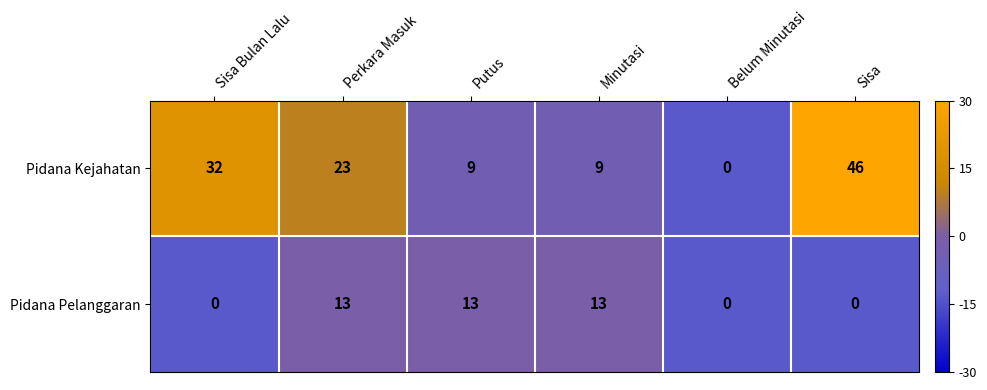

Between Sisa Bulan Lalu and Perkara Masuk, which series saw the biggest shift?

Pidana Pelanggaran